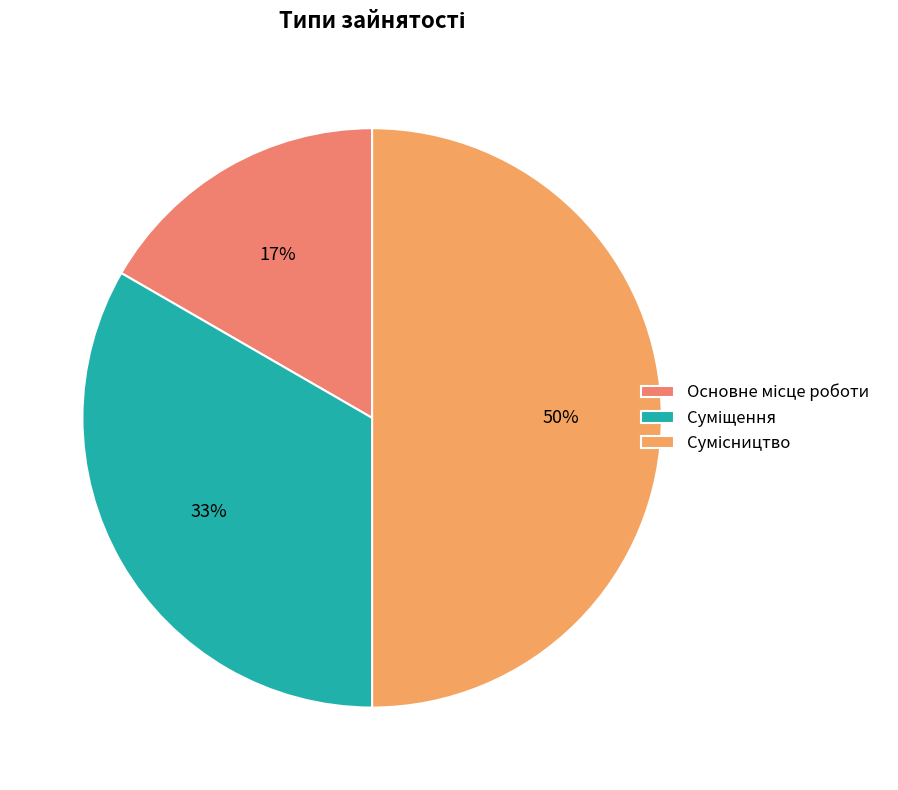

How many slices are in this pie chart?

3